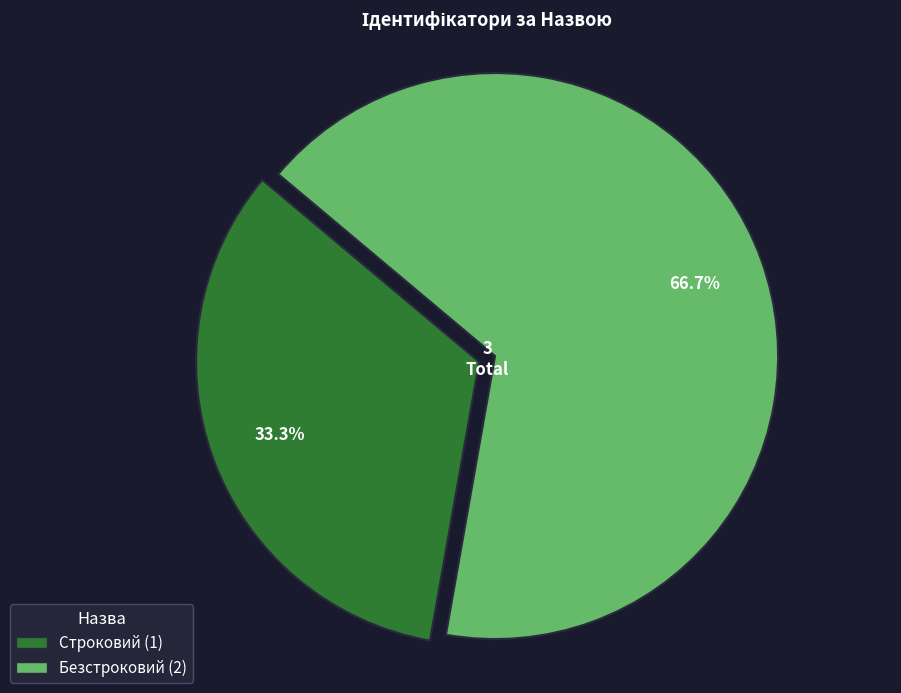

Rank the categories by value from highest to lowest.

Безстроковий, Строковий